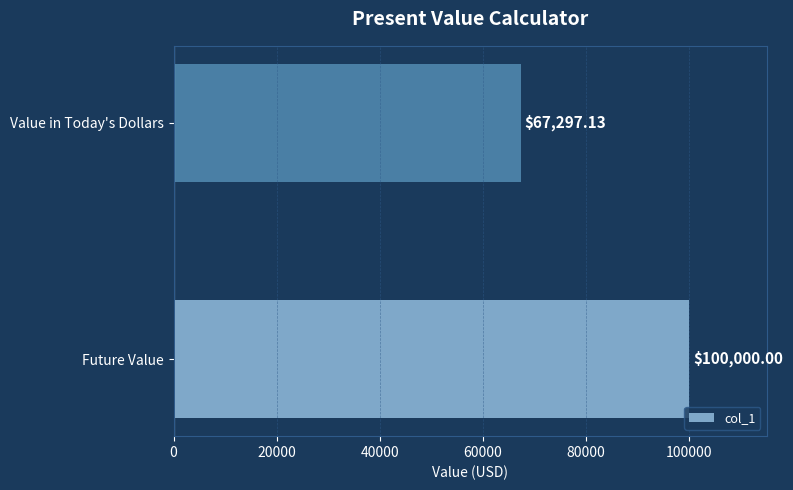

Rank the categories by value from highest to lowest.

Future Value, Value in Today's Dollars